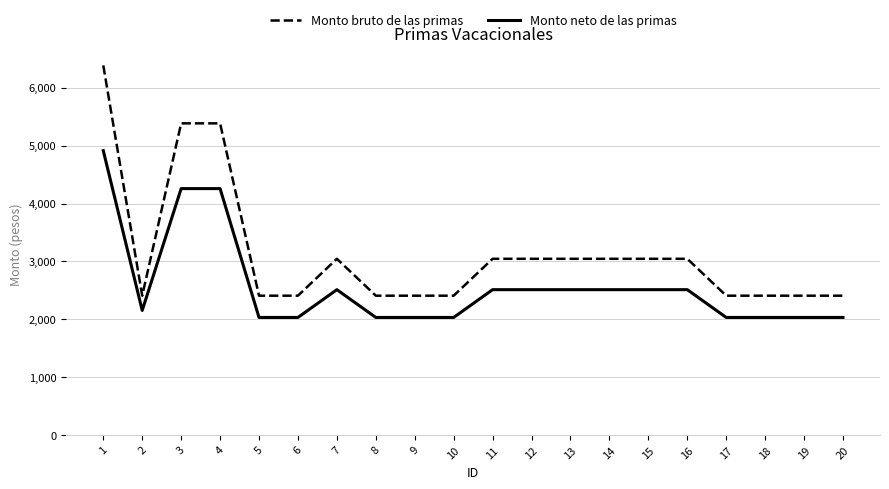

True or false: Monto bruto de las primas and Monto neto de las primas intersect in this chart.

False